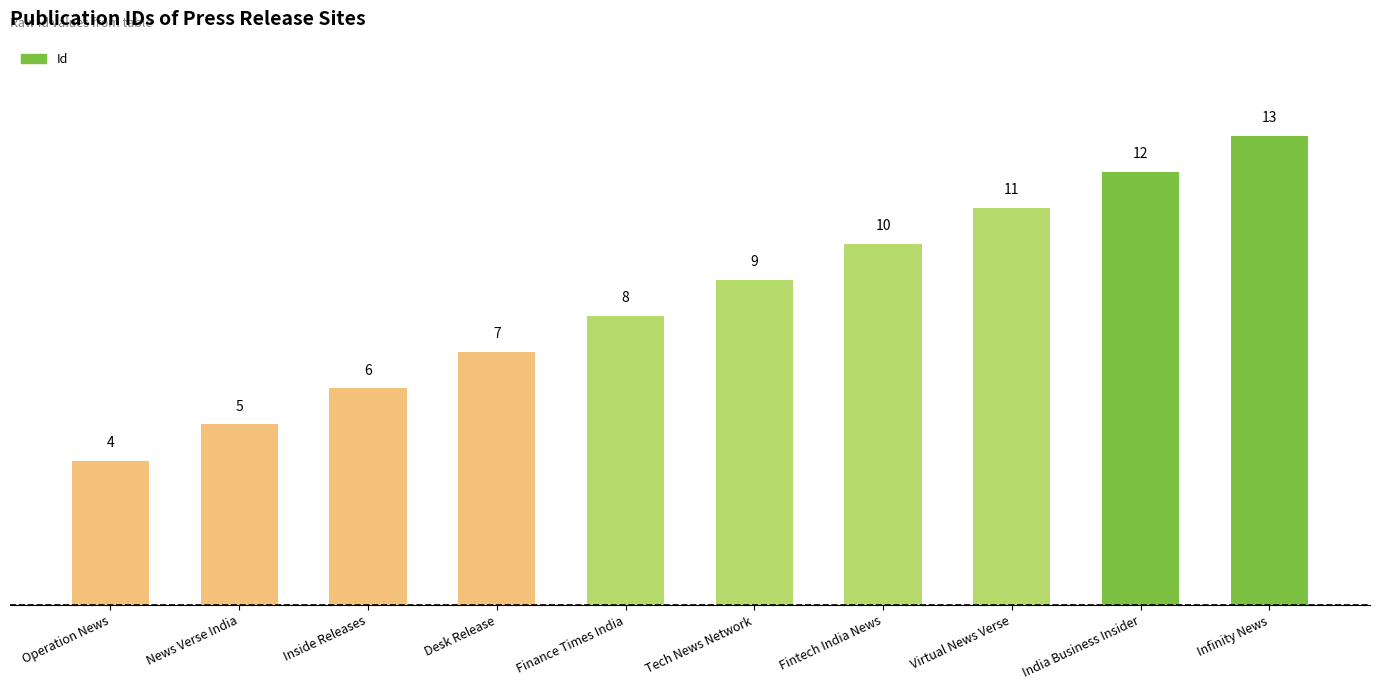

True or false: the data shows 14 at Finance Times India.

False